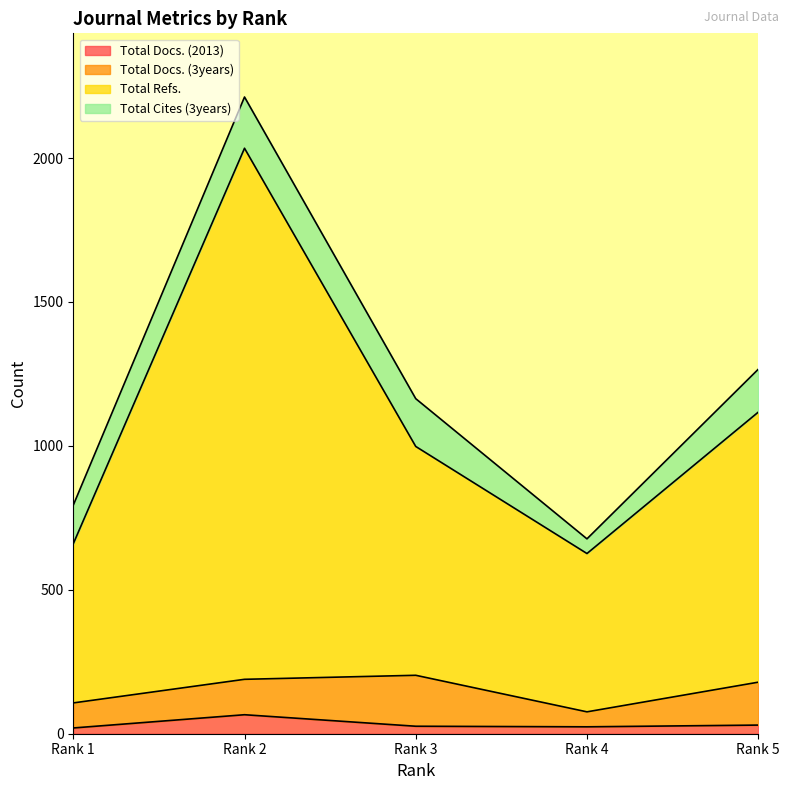

True or false: Total Refs. and Total Docs. (2013) intersect in this chart.

False